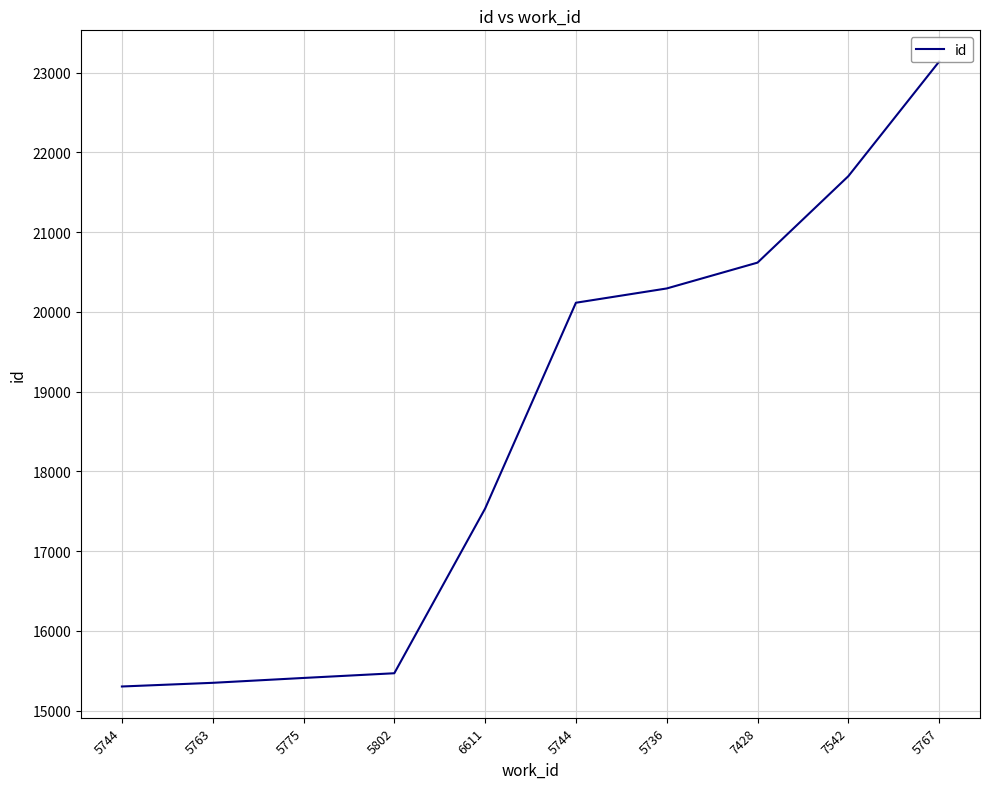

Which has a higher value, 5744 or 5775?

5744